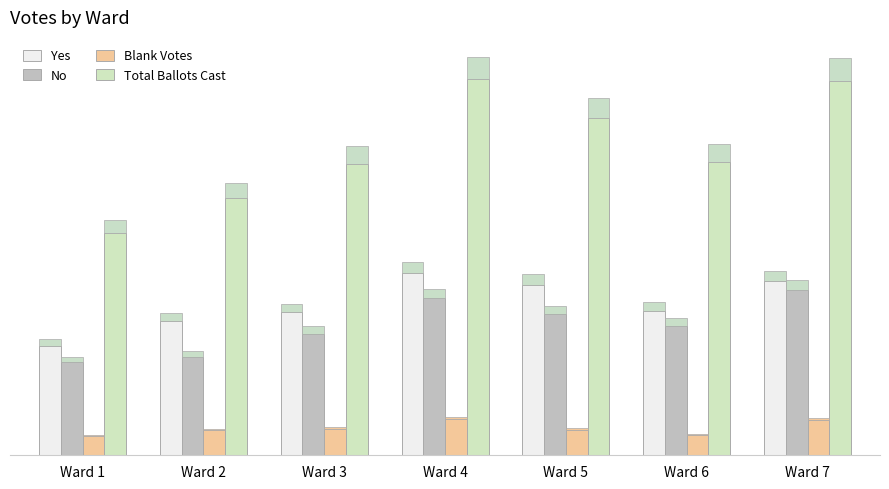

At Ward 6, list the series in order from smallest to largest.

Blank Votes, No, Yes, Total Ballots Cast